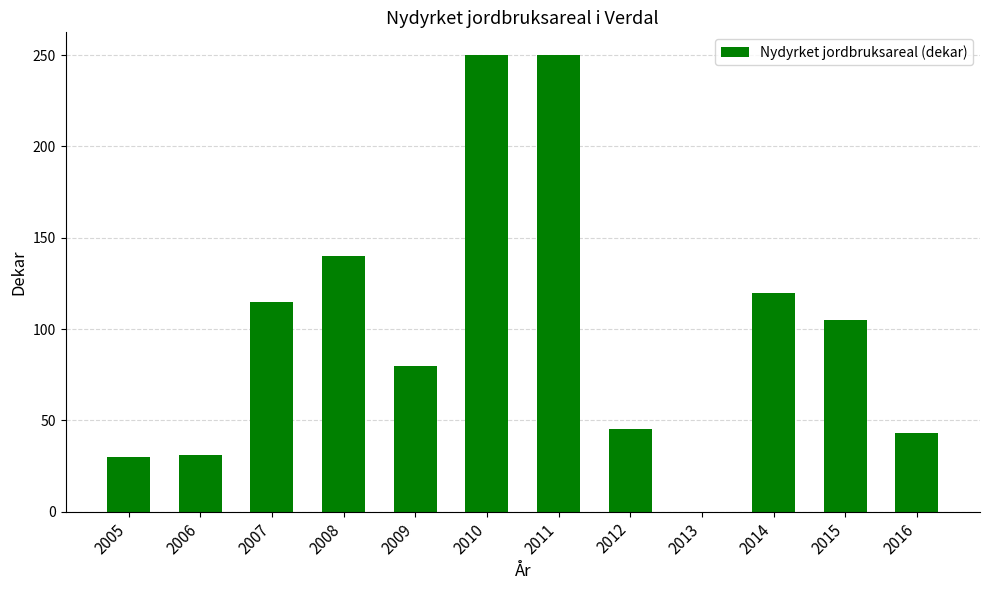

Are the bars horizontal?

No